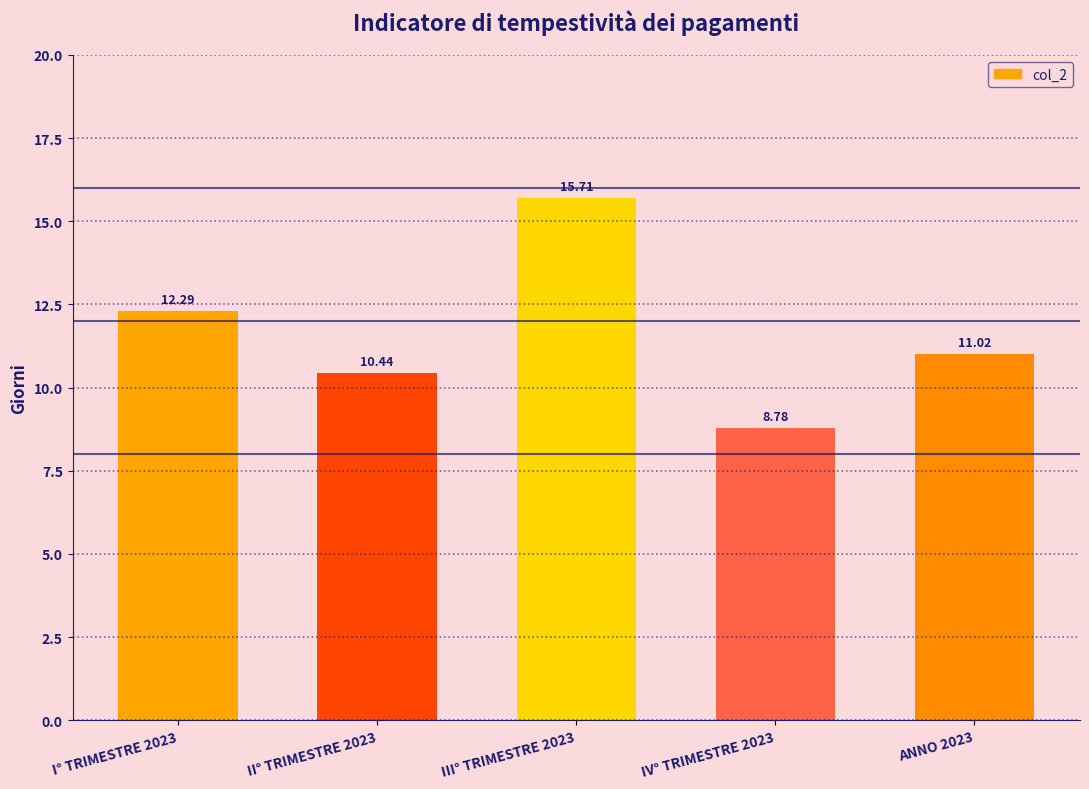

What is the change in value from I° TRIMESTRE 2023 to II° TRIMESTRE 2023?

-1.9